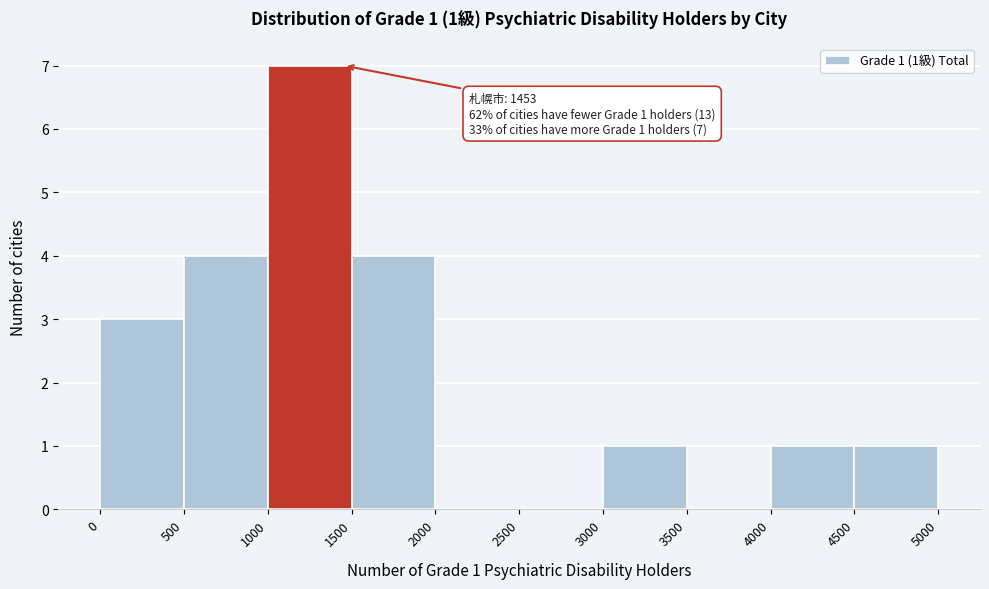

Over which range of the x-axis is the bar tallest?

1000 to 1500